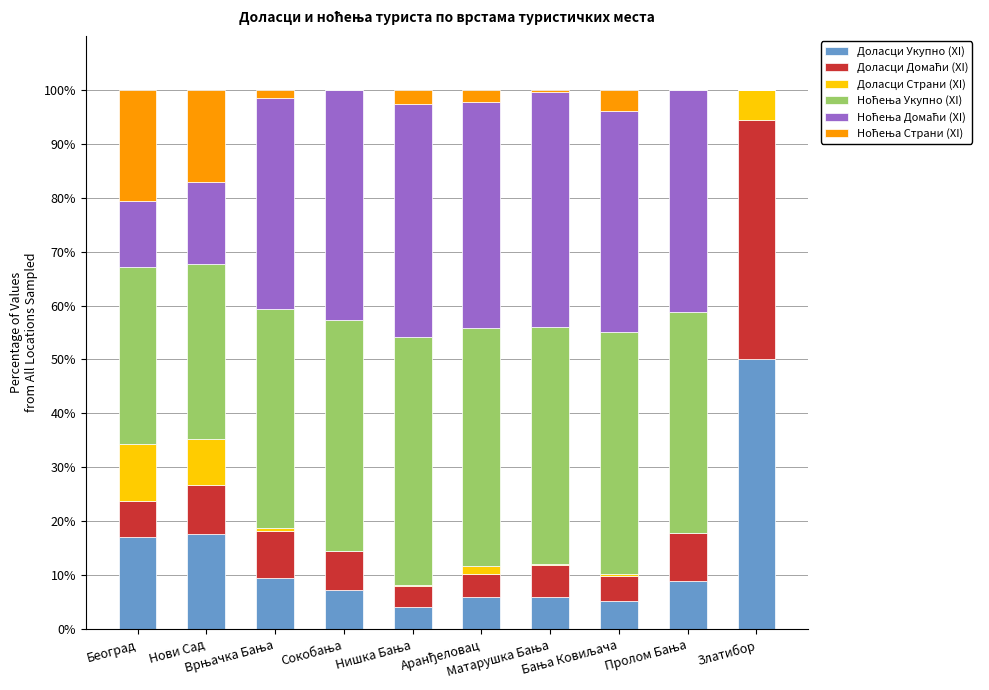

What position from the right is Врњачка Бања?

8